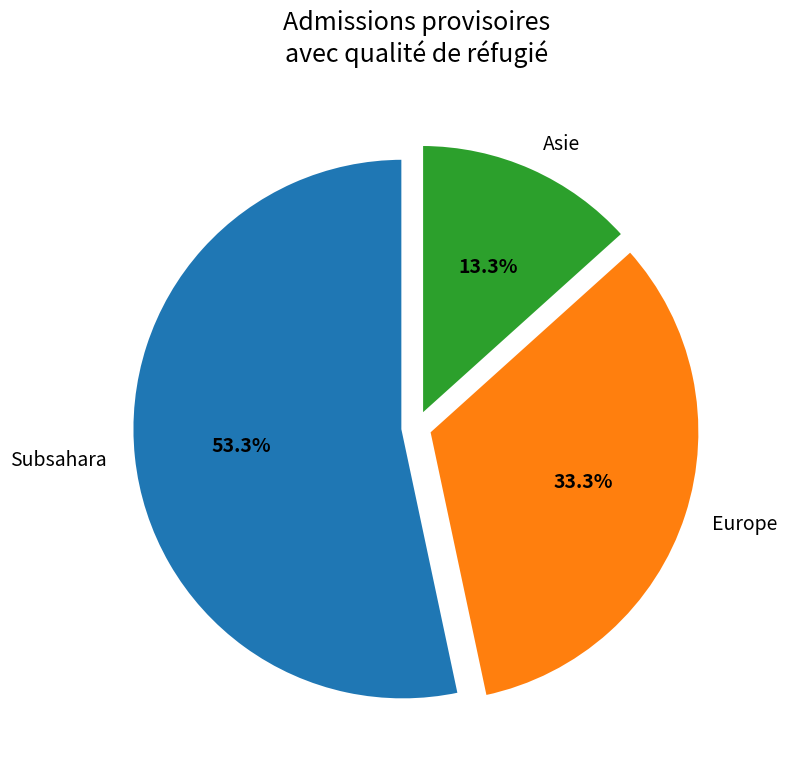

To the nearest percent, what is the difference between the Subsahara and Asie slice percentages?

40%